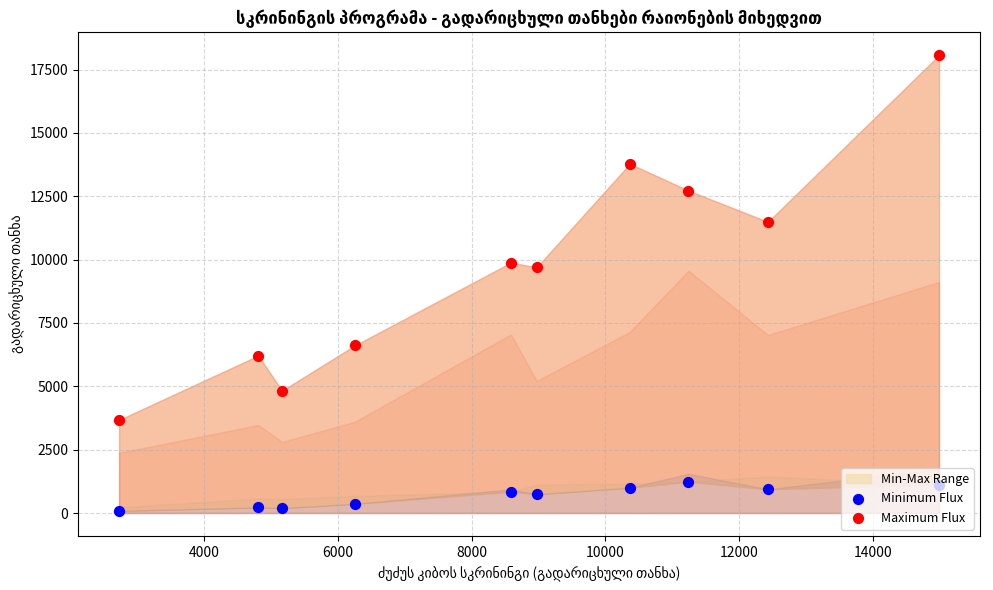

Which series has the largest total across all categories?

Maximum Flux